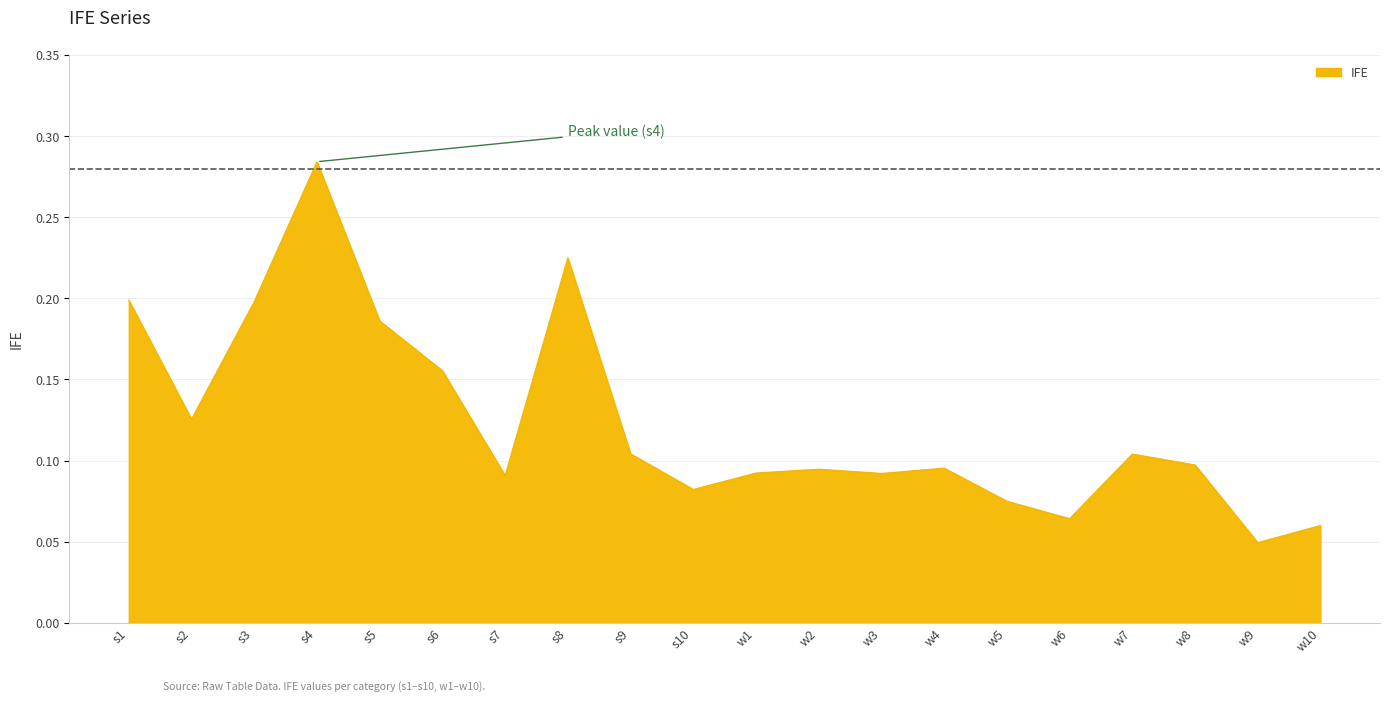

Between s9 and s10, which is larger?

s9